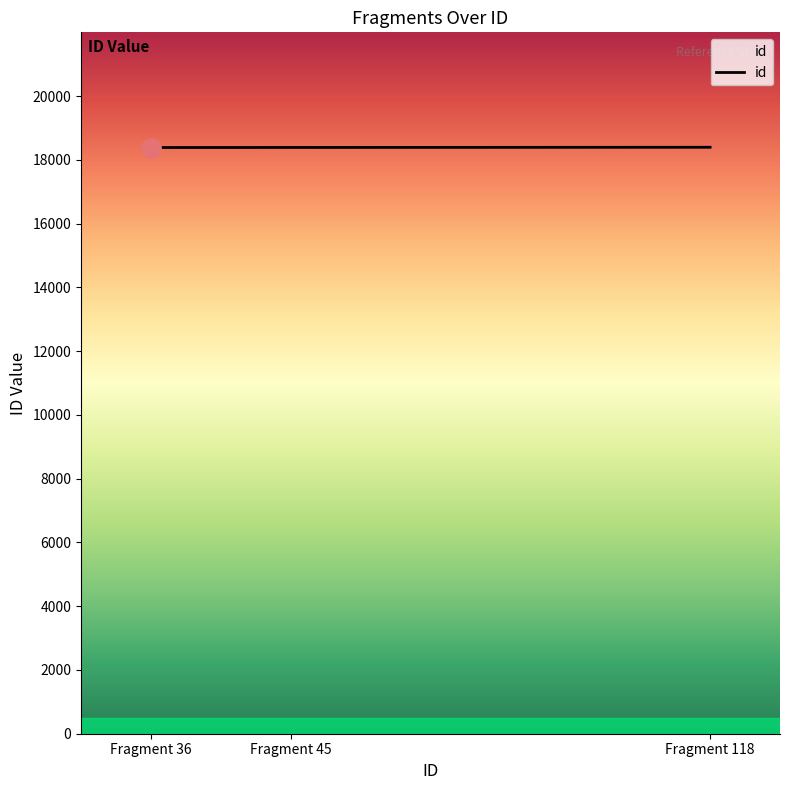

How many series are shown in this chart?

1